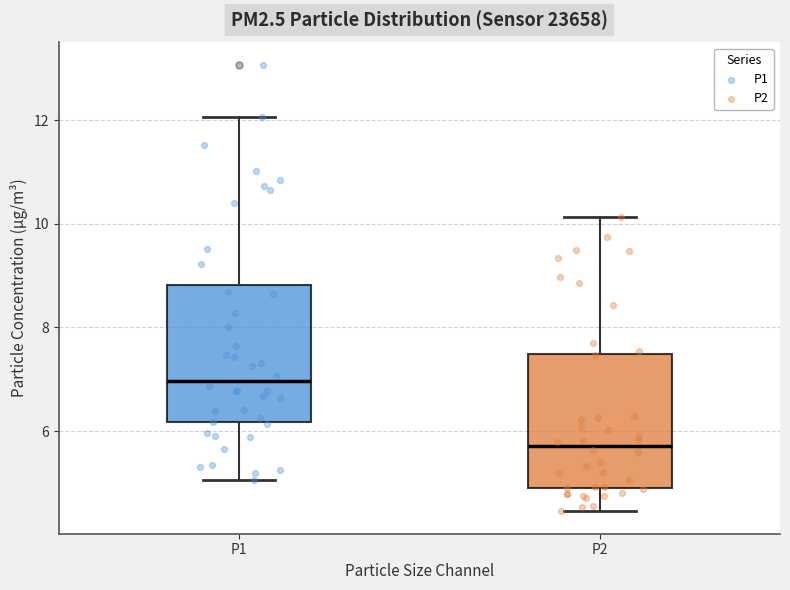

Where does the lower whisker of the box for P1 end on the y-axis? The values are not printed on the chart, so give them approximately, as read against the axis.

5.0